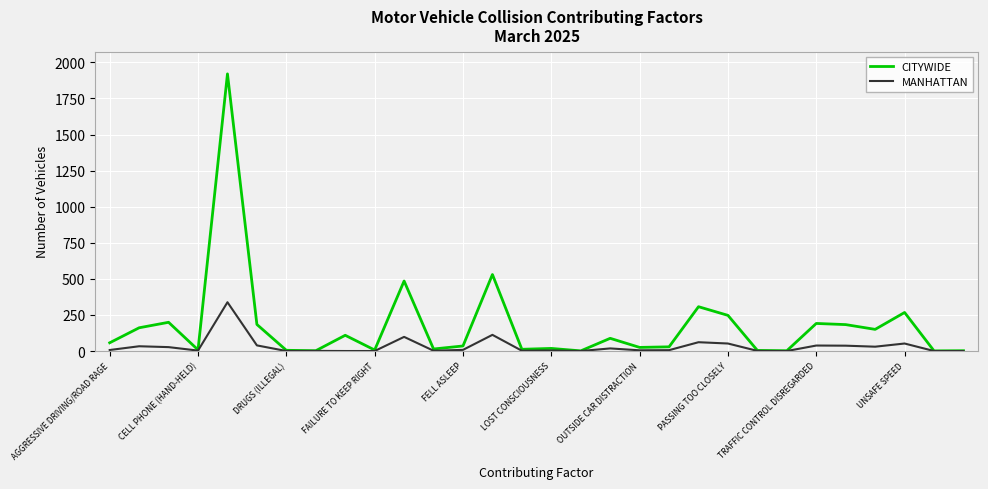

Which series has the largest range (max minus min)?

CITYWIDE